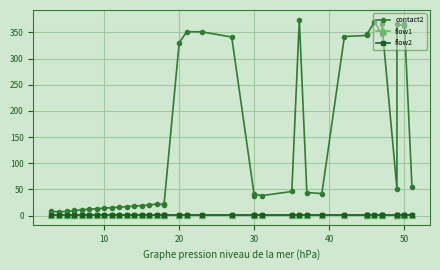

The value of contact2 at 30 is 59. True or false?

False